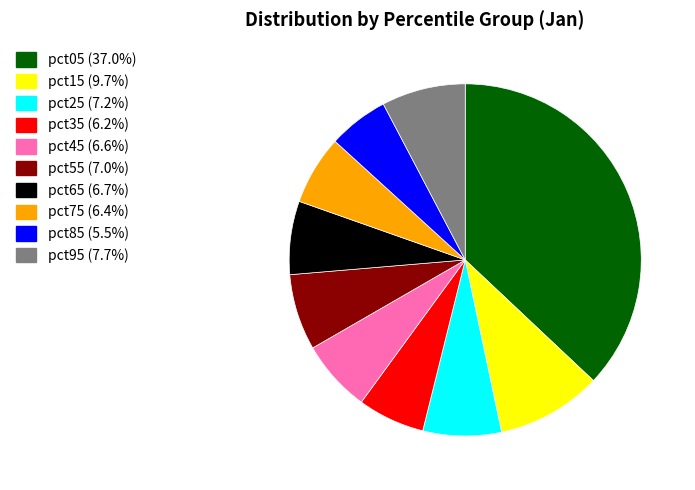

Which has a higher value, pct15 or pct05?

pct05